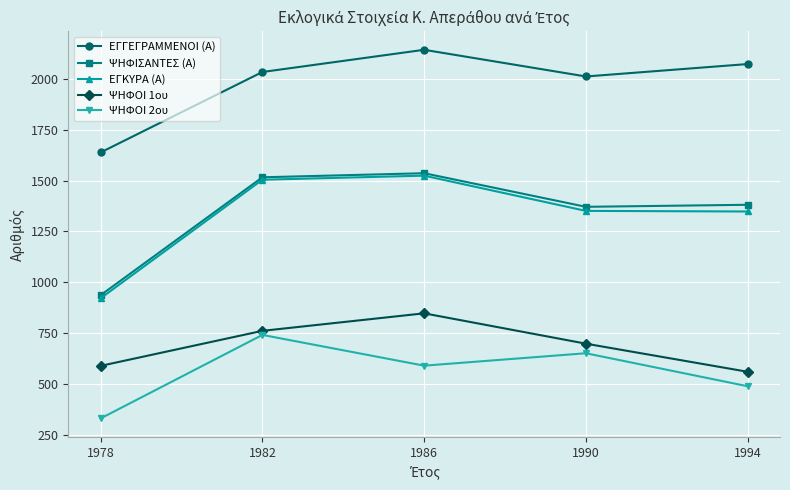

Where does the ΨΗΦΟΙ 2ου series first go above 591?

1982